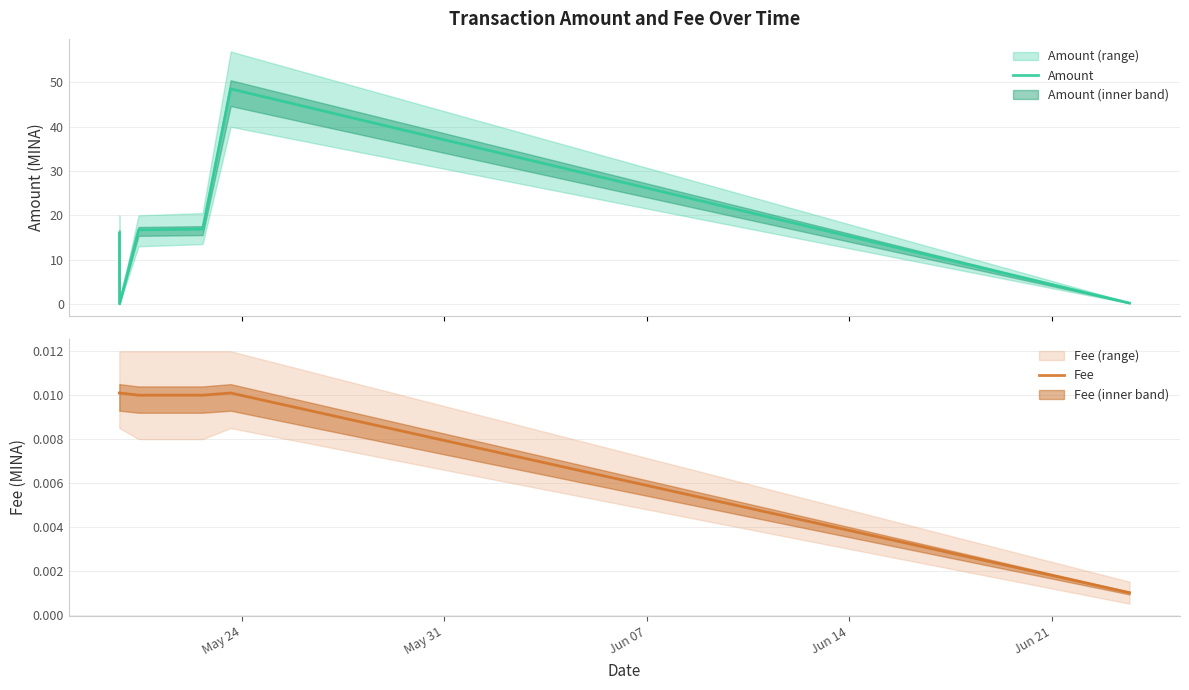

What is the label of the 5th point from the left?

Jun 21